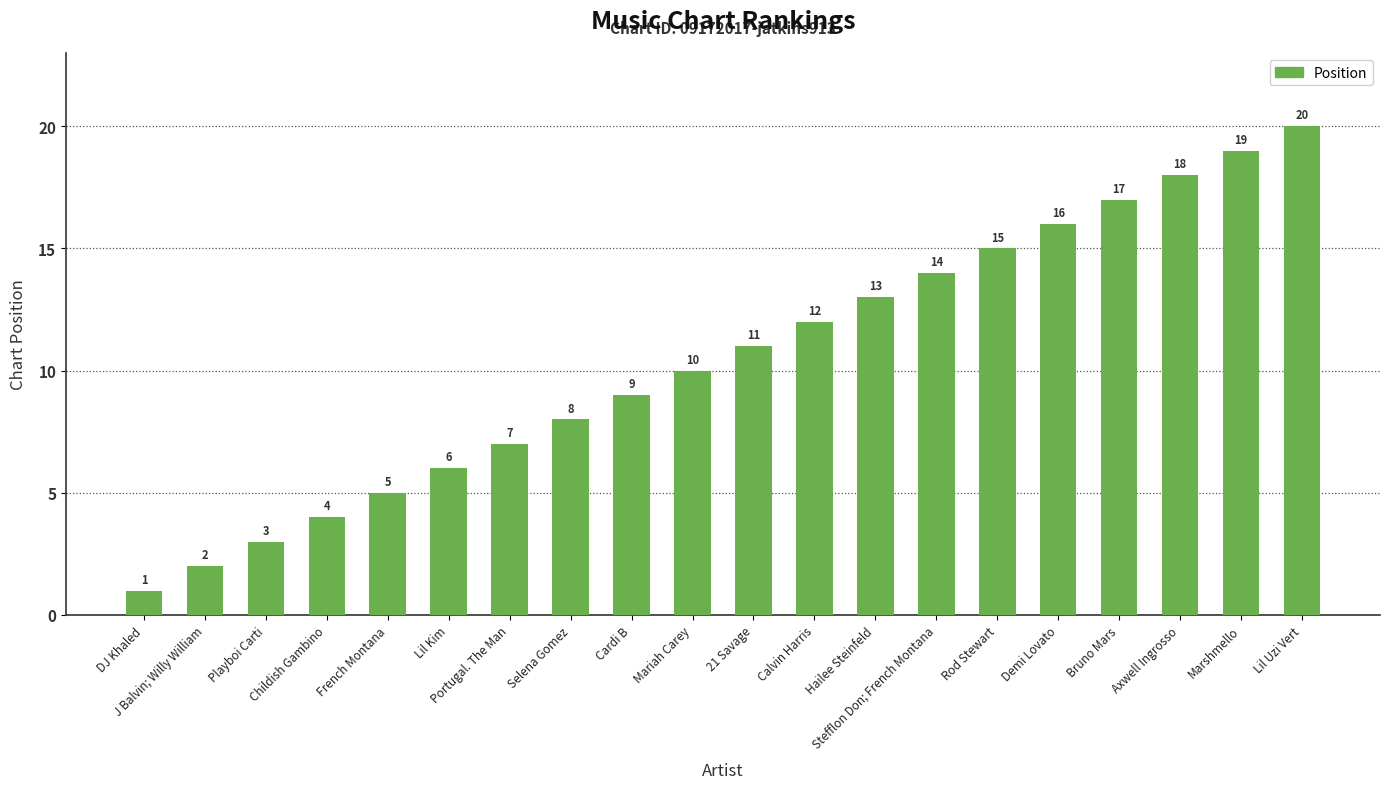

What is the smallest value displayed?

1